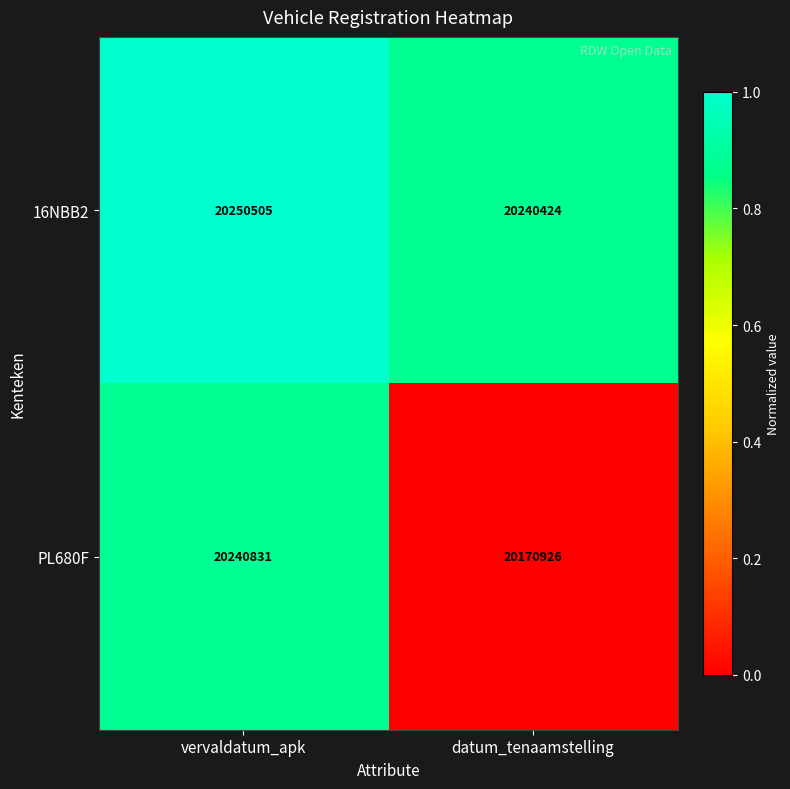

At which category is the sum across all series the highest?

vervaldatum_apk